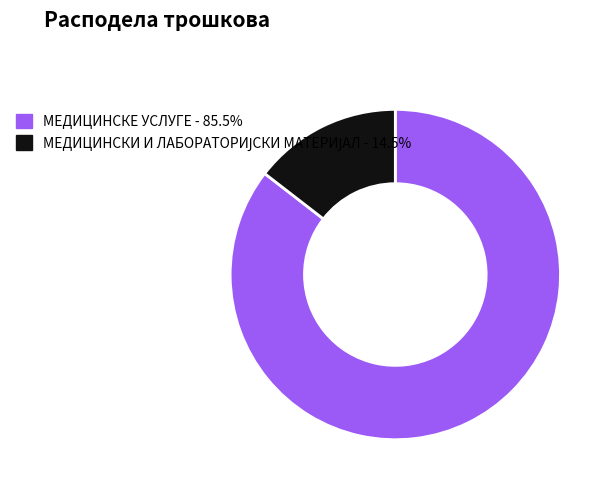

Does МЕДИЦИНСКЕ УСЛУГЕ account for over 50% of the chart?

Yes